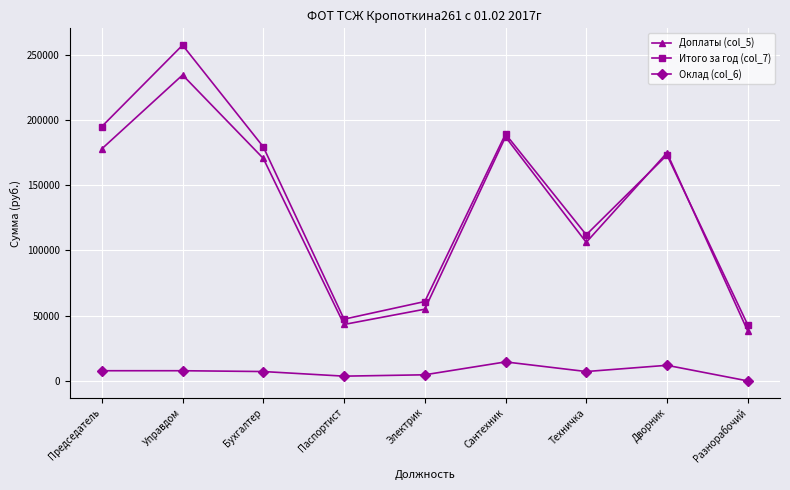

How many lines are shown in the chart?

3